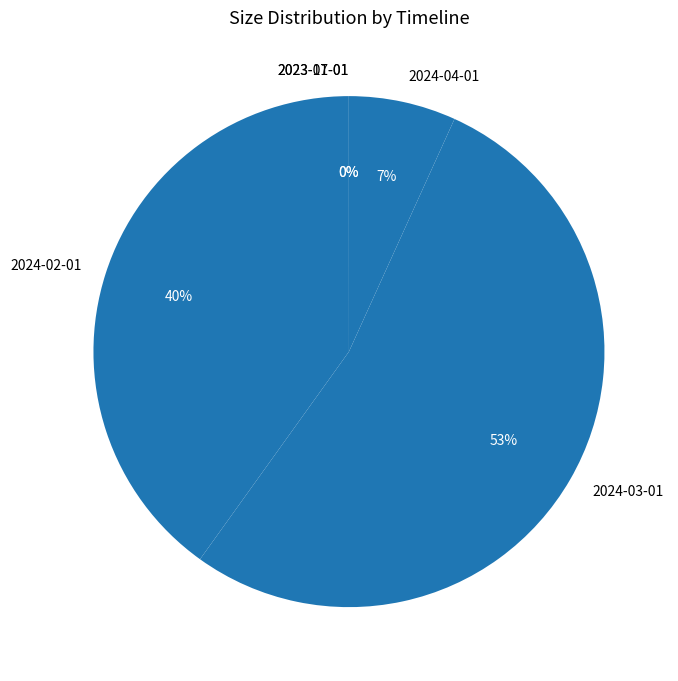

Which category has the biggest portion of the pie?

2024-03-01